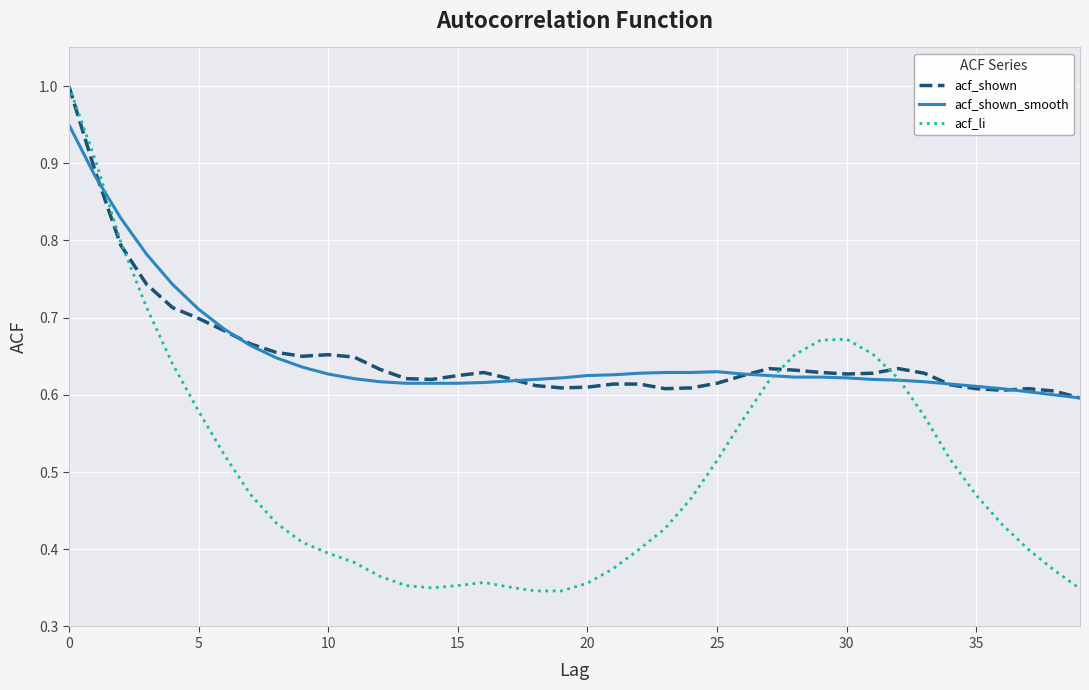

What is the maximum value for acf_shown?

1.0